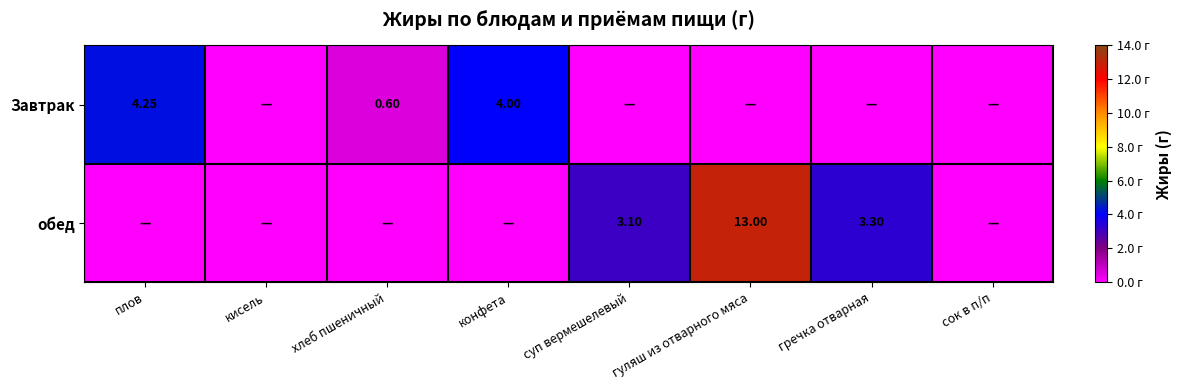

Which label corresponds to the largest value in the chart?

гуляш из отварного мяса